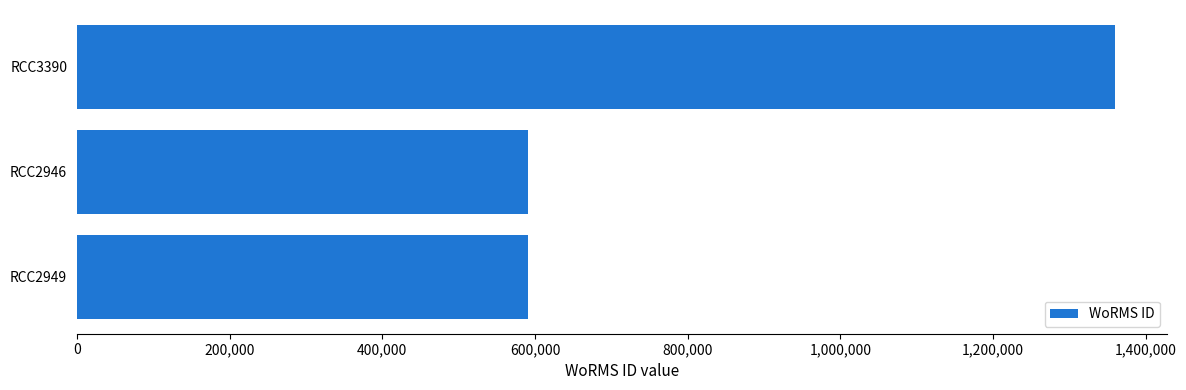

What is the change in value from RCC2946 to RCC3390?

+769333